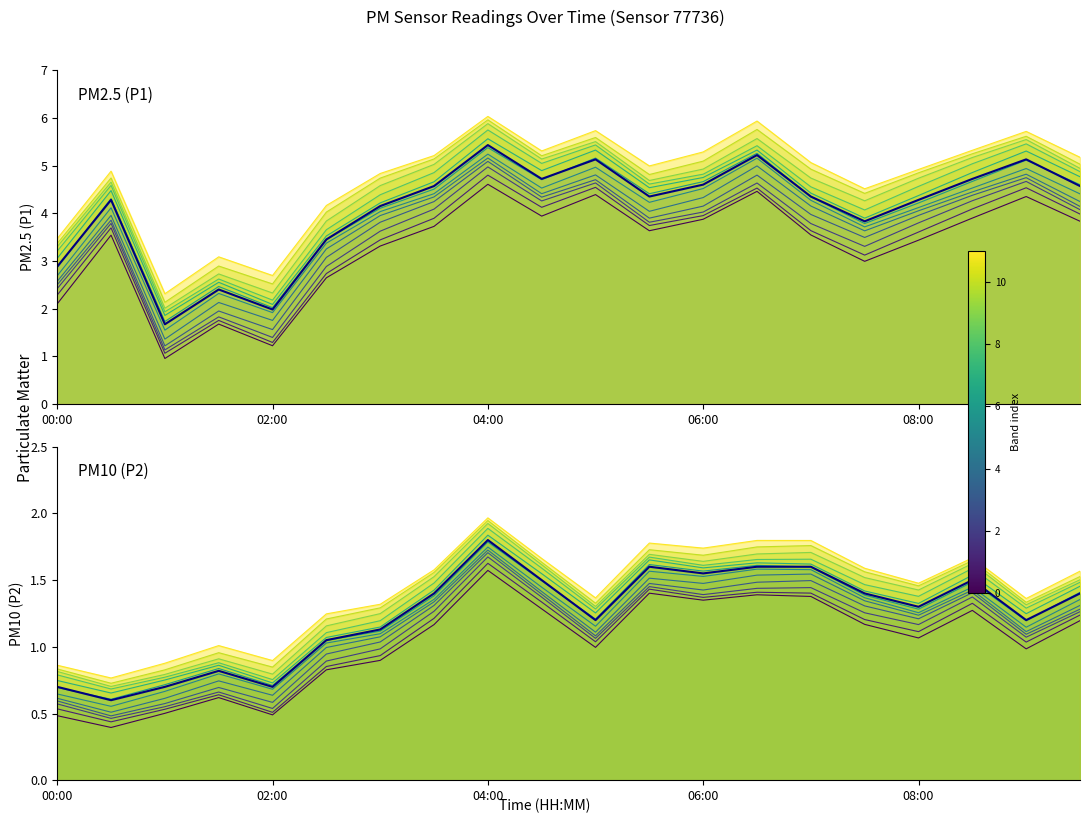

Which series changed the most between 15 and 17?

P1